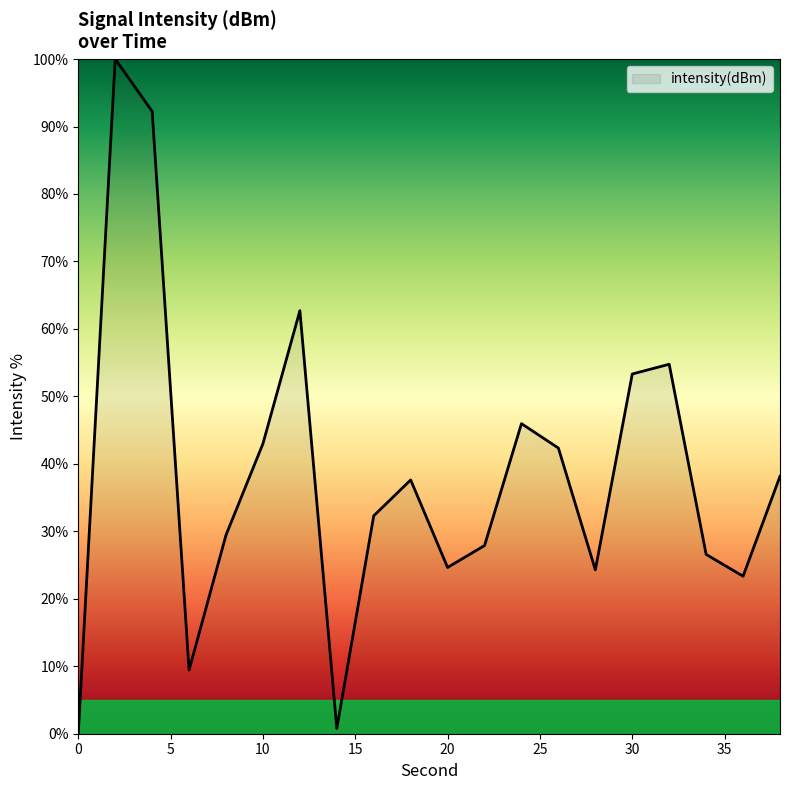

What is the difference between the maximum and minimum values?

100.0